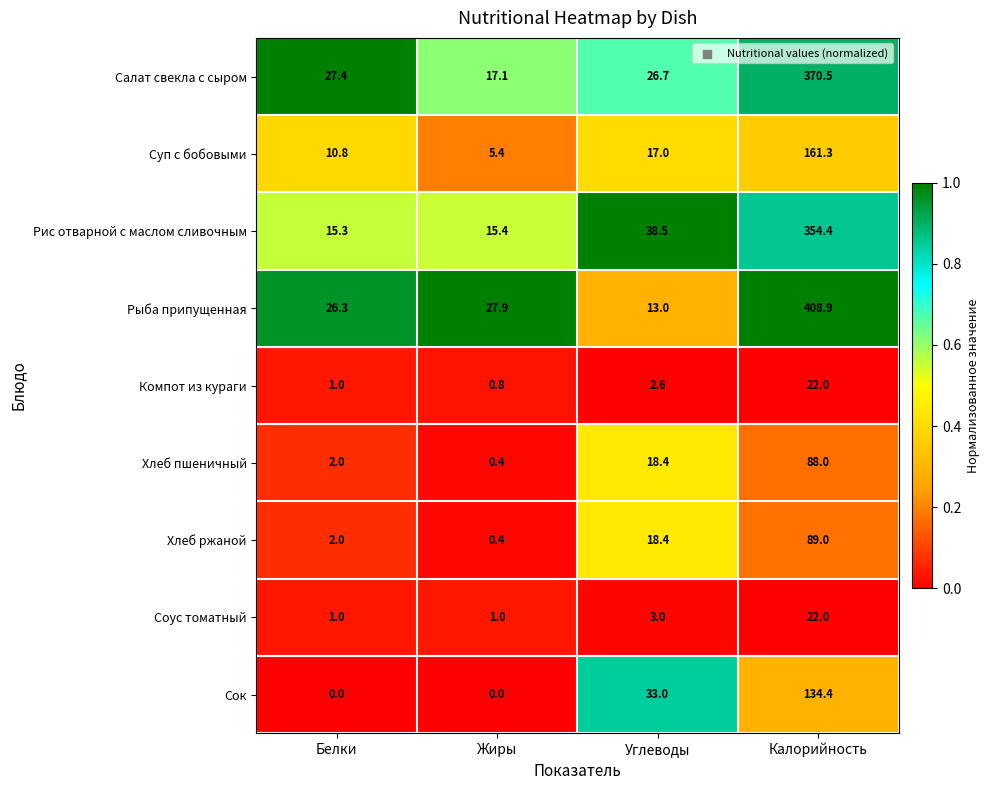

The value of Сок at Углеводы is 33.0. True or false?

True